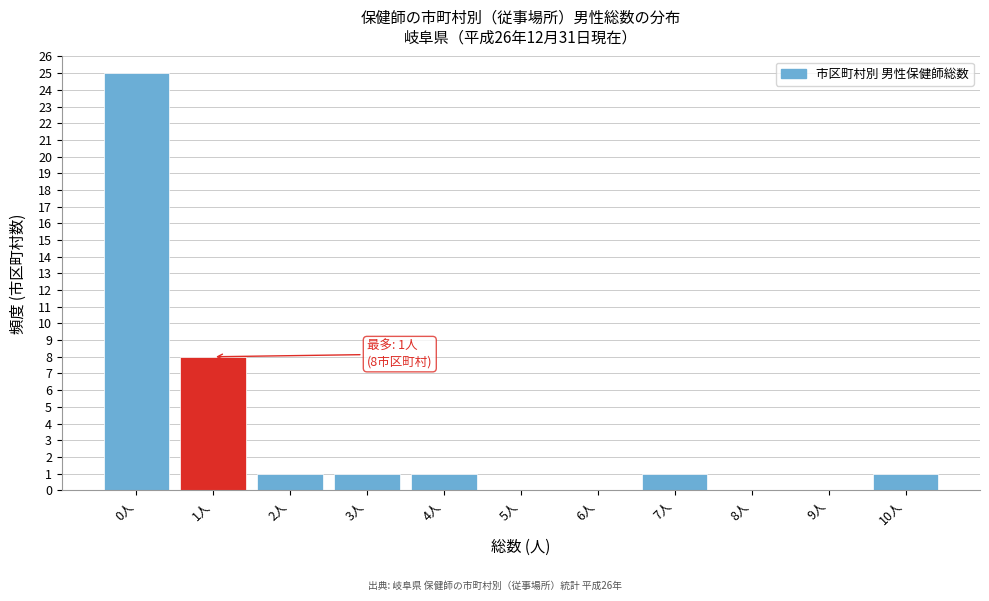

Reading right to left, what are all the values shown in this chart?

10人=1	9人=0	8人=0	7人=1	6人=0	5人=0	4人=1	3人=1	2人=1	1人=8	0人=25